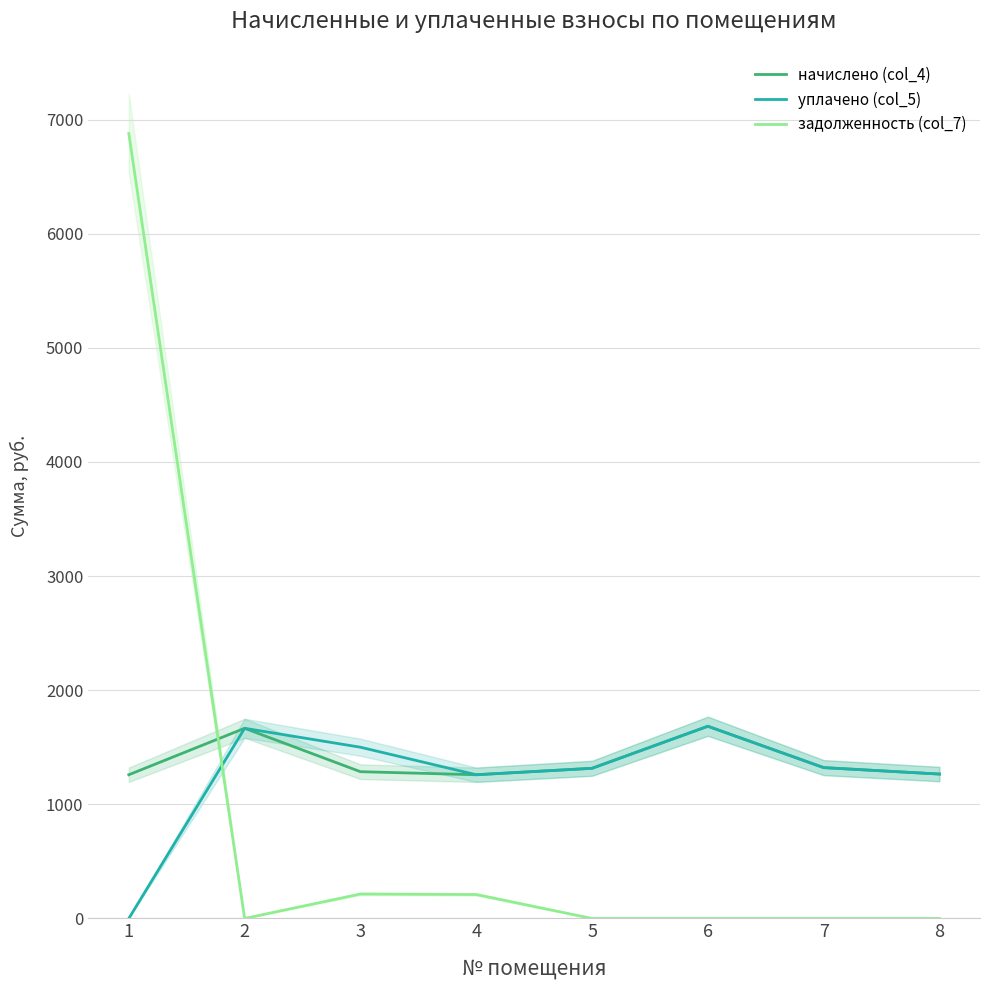

Is it true that задолженность (col_7) equals -3123.6 at 6?

False